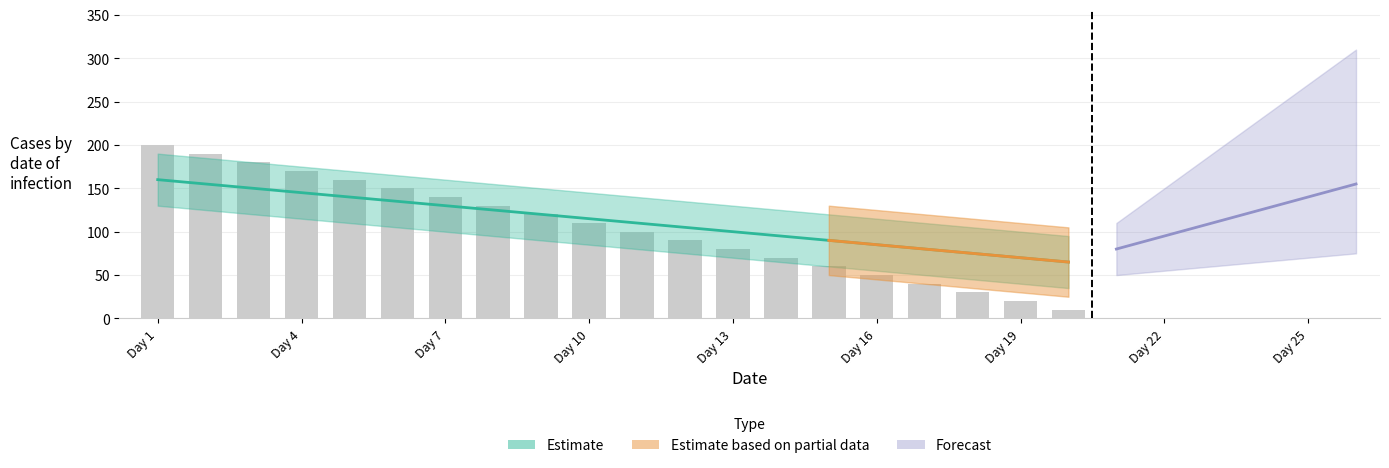

How many categories are shown in the chart?

20